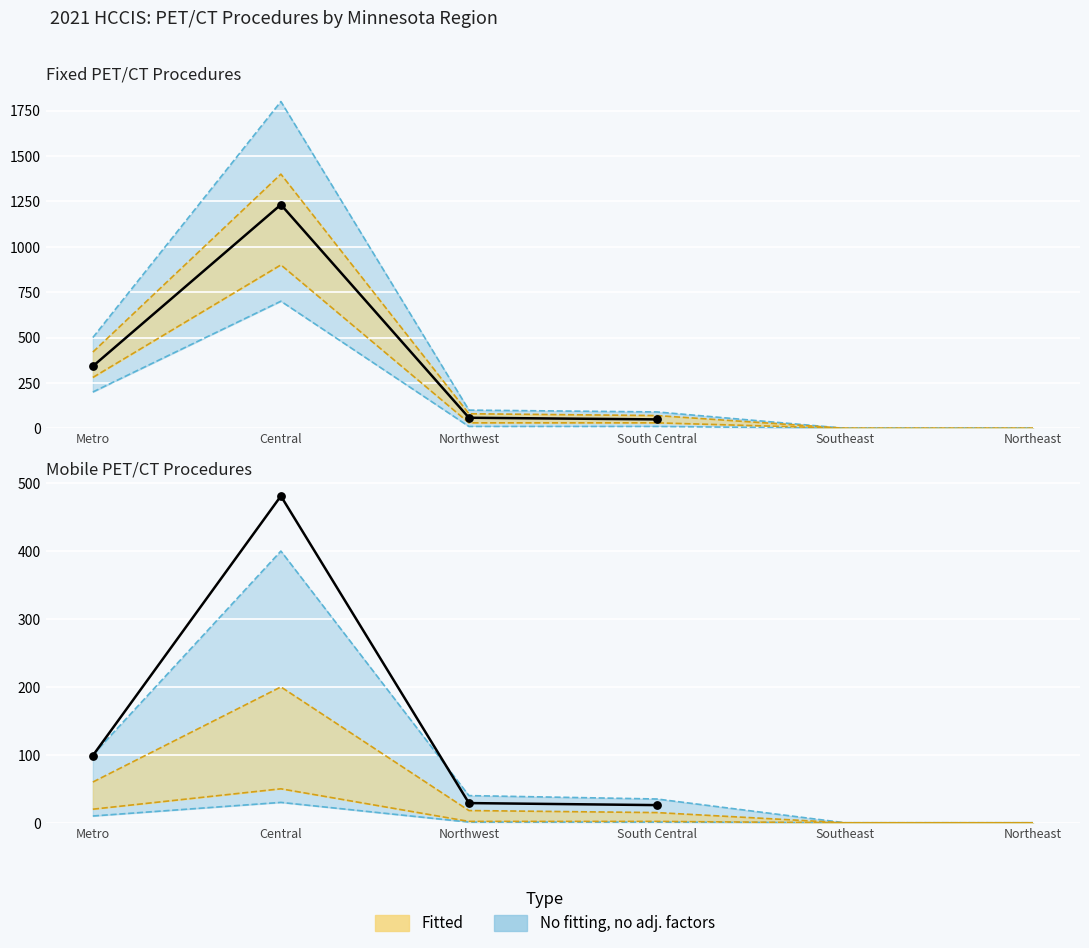

What is the total value across all series at Northwest?

87